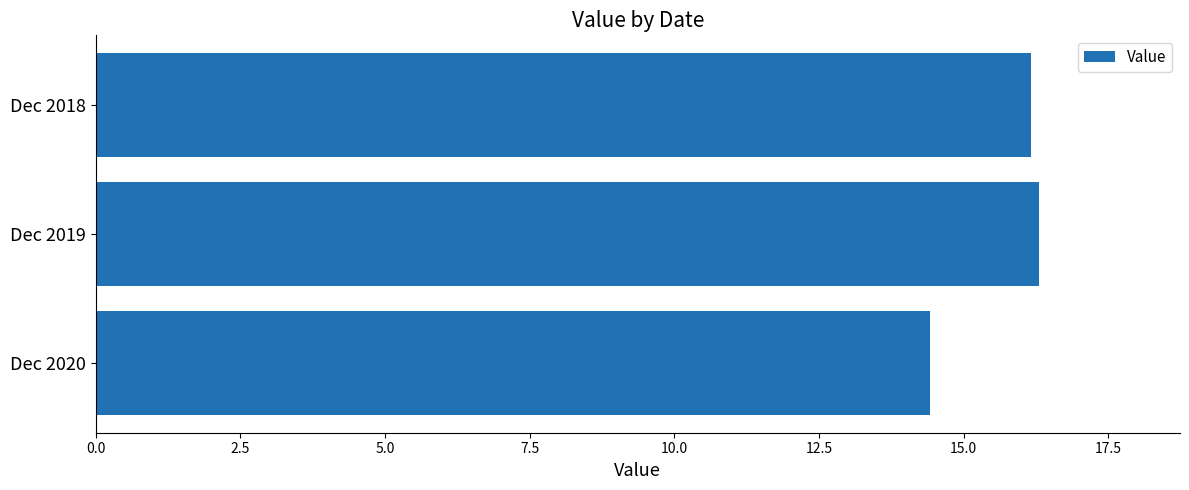

What is the sum of the values at Dec 2020 and Dec 2019?

30.7